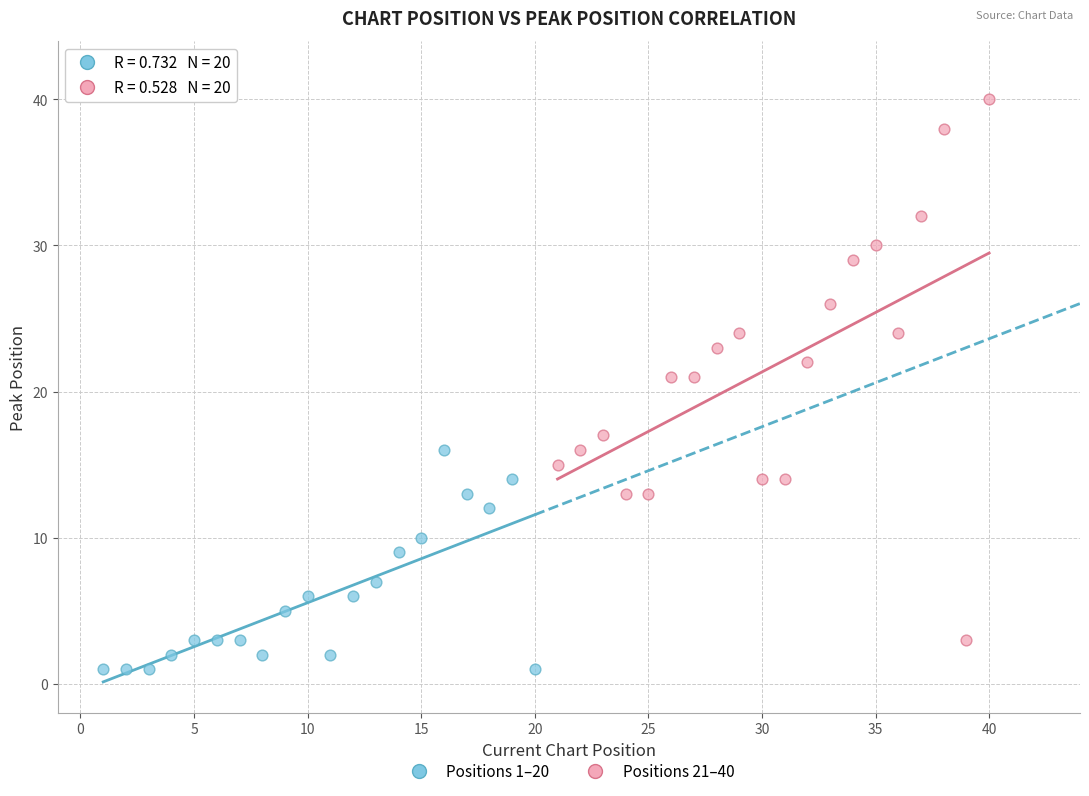

Which series has the widest spread of Y values?

Positions 21–40